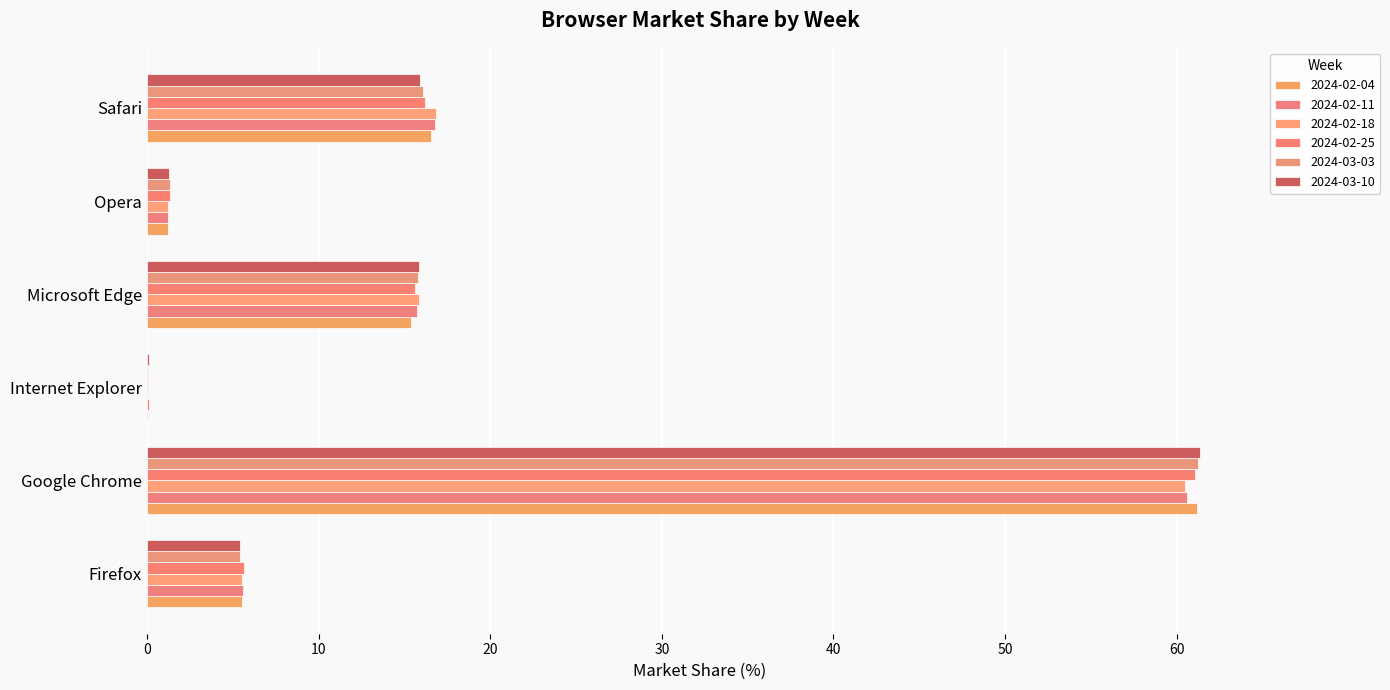

Reading left to right, what are all the values shown in this chart?

2024-02-04: 5.6	61.2	0.1	15.4	1.2	16.5
2024-02-11: 5.6	60.6	0.1	15.7	1.2	16.8
2024-02-18: 5.6	60.5	0.1	15.8	1.2	16.8
2024-02-25: 5.6	61.1	0.1	15.7	1.4	16.2
2024-03-03: 5.5	61.2	0.1	15.8	1.3	16.1
2024-03-10: 5.5	61.4	0.1	15.9	1.3	15.9